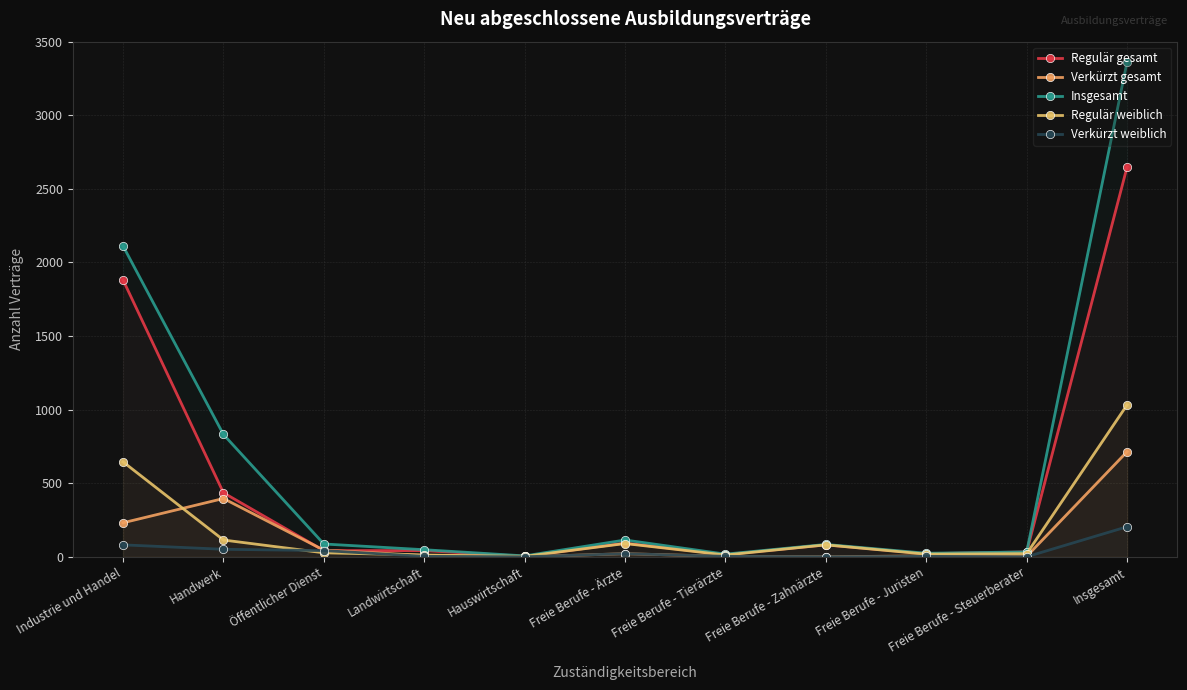

True or false: Verkürzt weiblich and Verkürzt gesamt cross at least once.

False